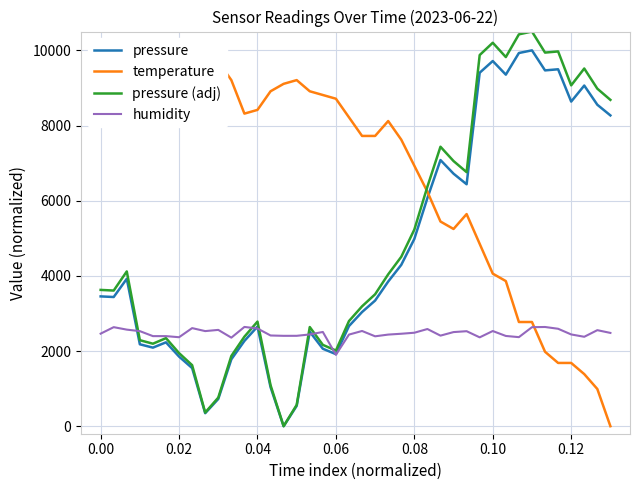

What is the minimum value for humidity?

1900.0